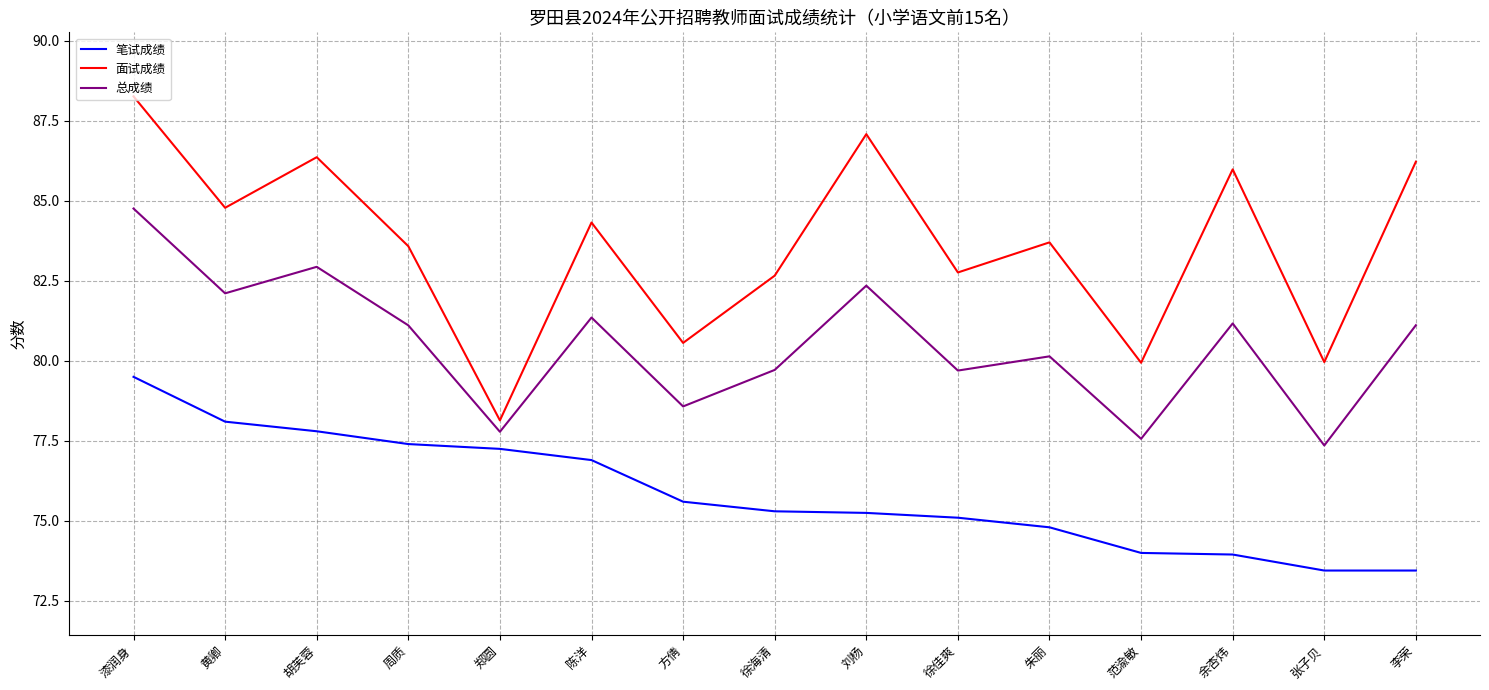

Rank the series at 刘杨 from lowest to highest value.

笔试成绩, 总成绩, 面试成绩